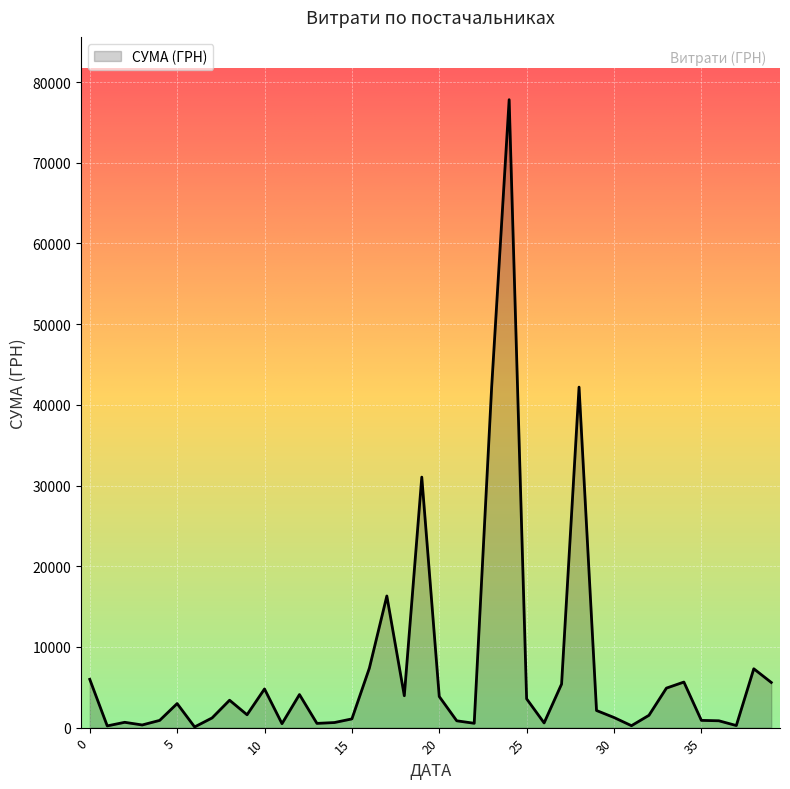

What is the difference between the maximum and minimum values?

77728.7